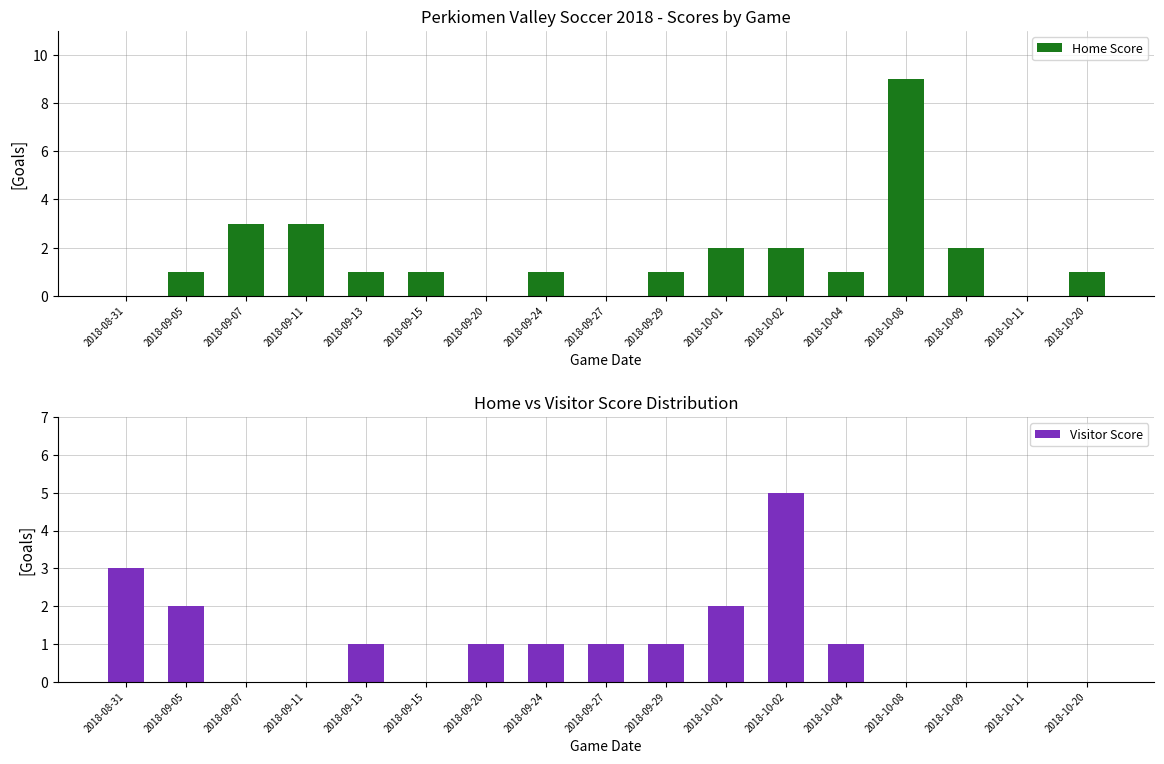

Which series has the largest range (max minus min)?

Home Score